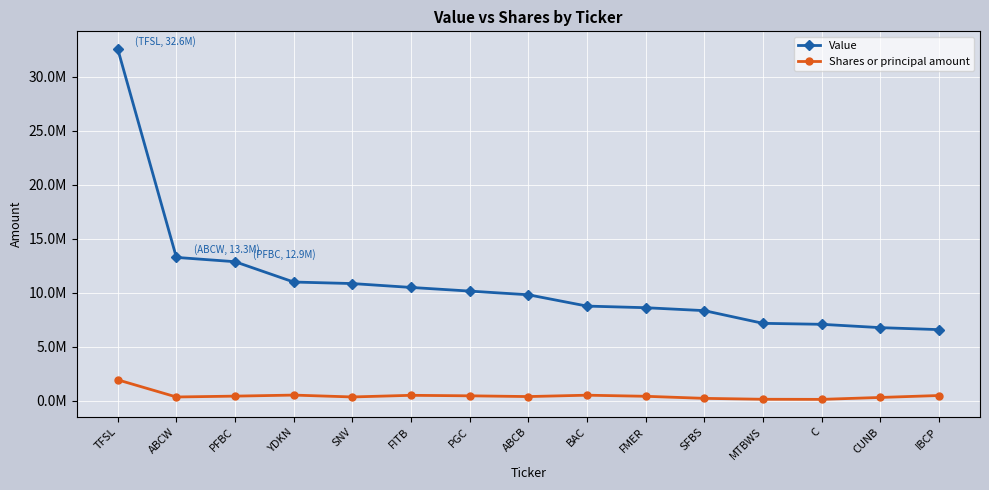

What are all the series names shown in the legend?

Value, Shares or principal amount